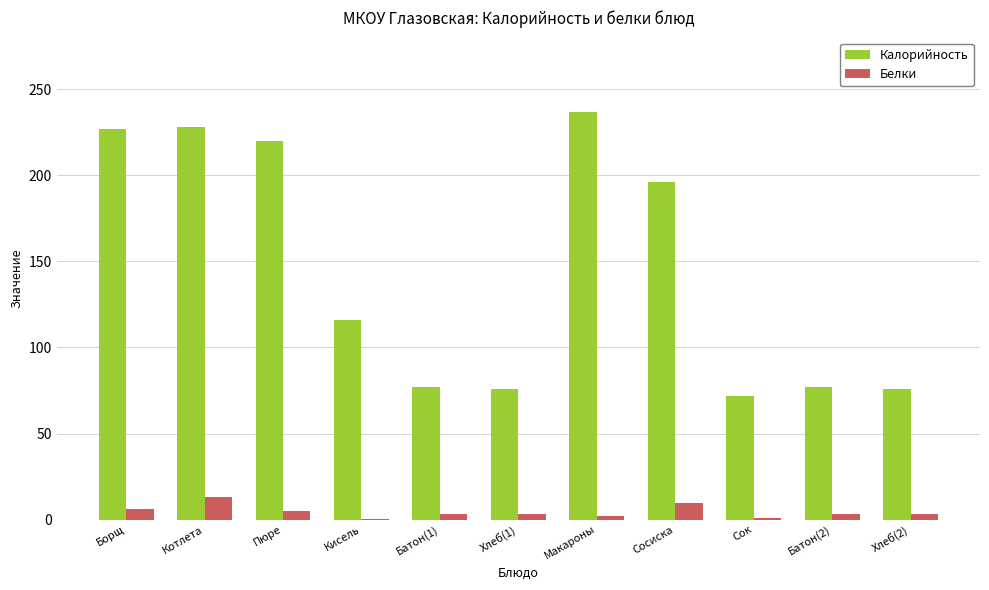

True or false: Калорийность has a value of 286.4 at Пюре.

False